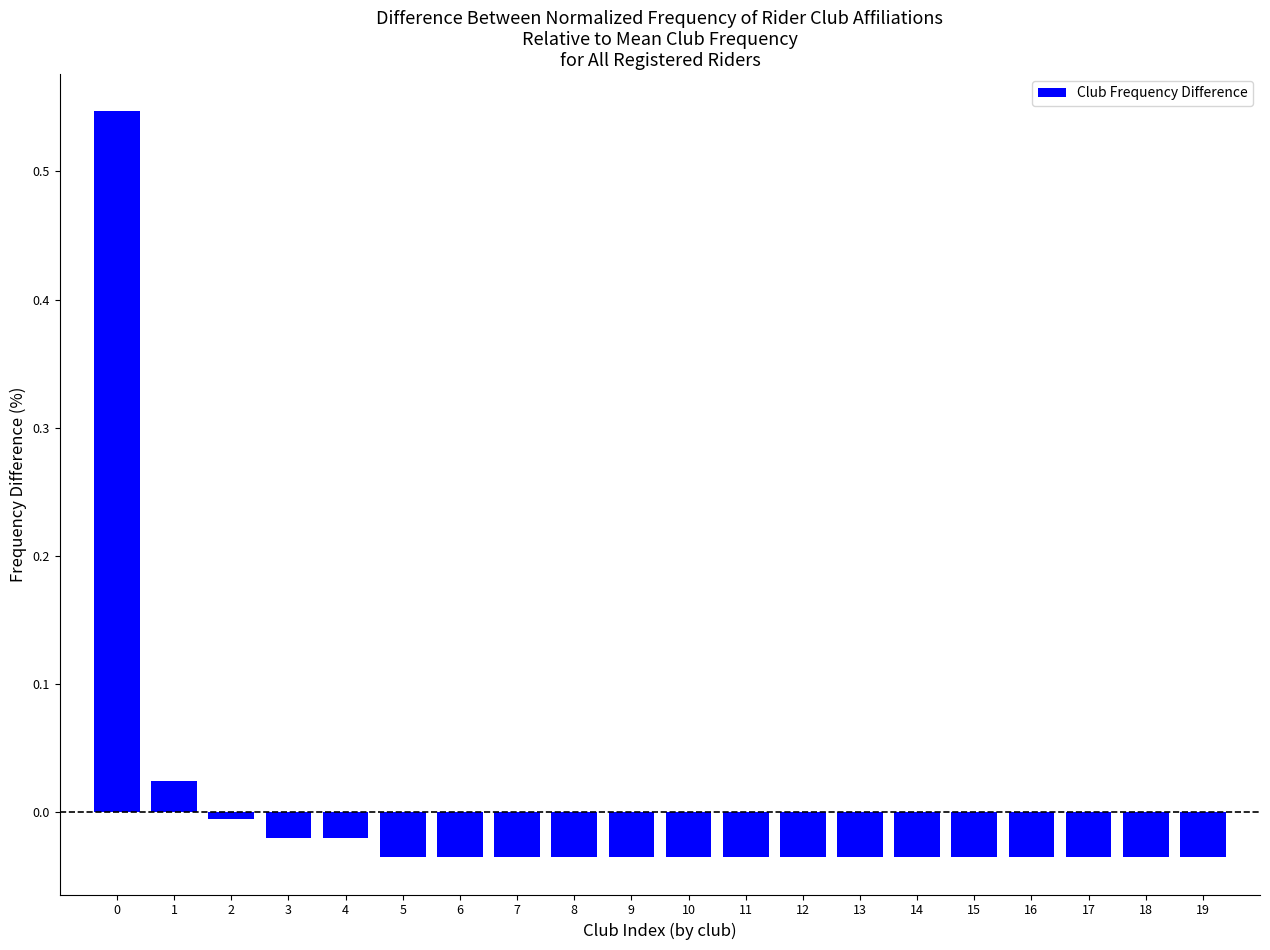

The value at 4 is -0.0. True or false?

True